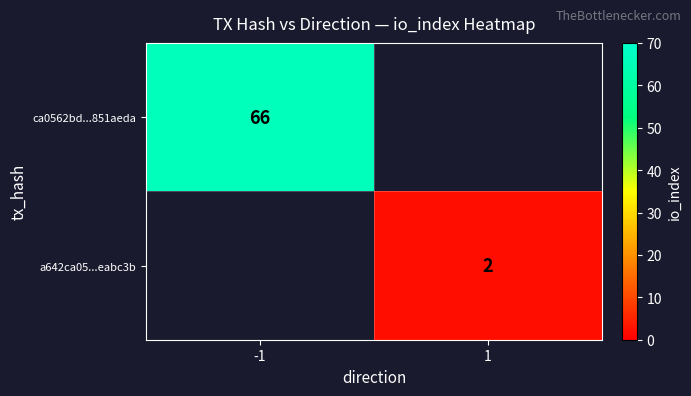

What is the minimum value shown in the chart?

2.0